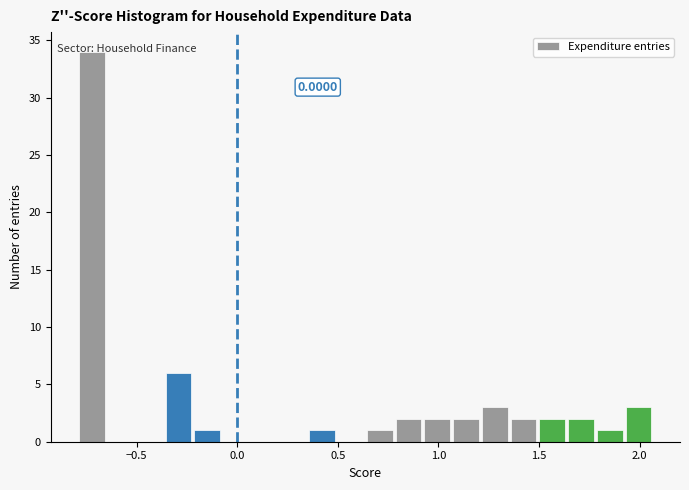

Read against the x-axis, roughly where is the centre of the tallest bar?

-0.70